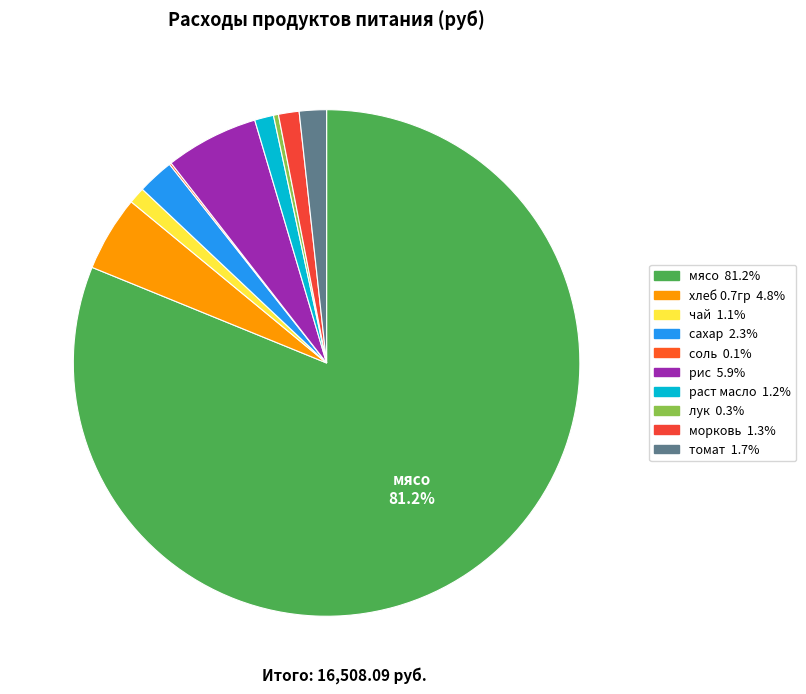

Is there a majority slice in this chart?

Yes